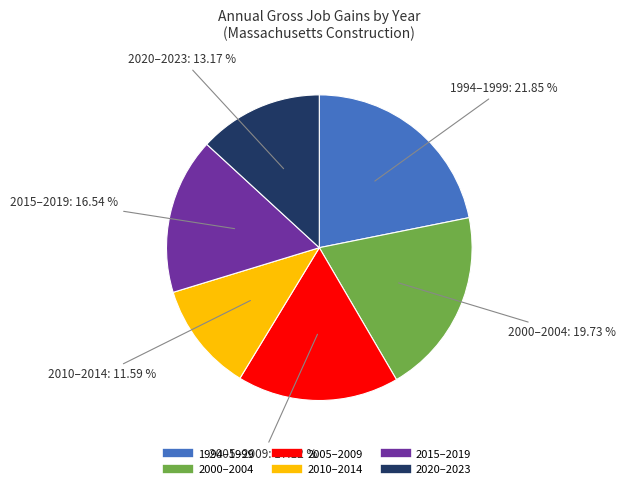

How many slices are in this pie chart?

6